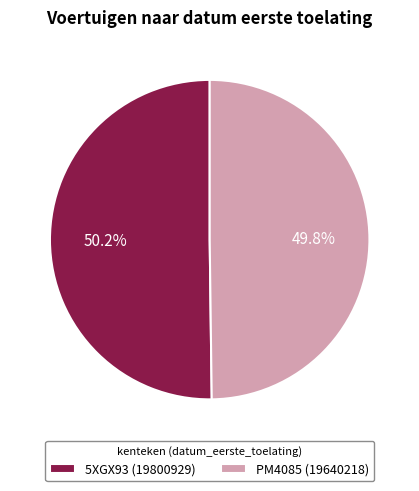

Combined, do 5XGX93 and PM4085 account for over 50%?

Yes